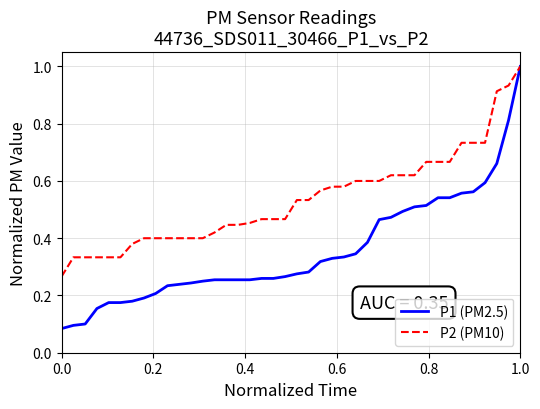

List the series in order of their overall mean, lowest first.

P1 (PM2.5), P2 (PM10)